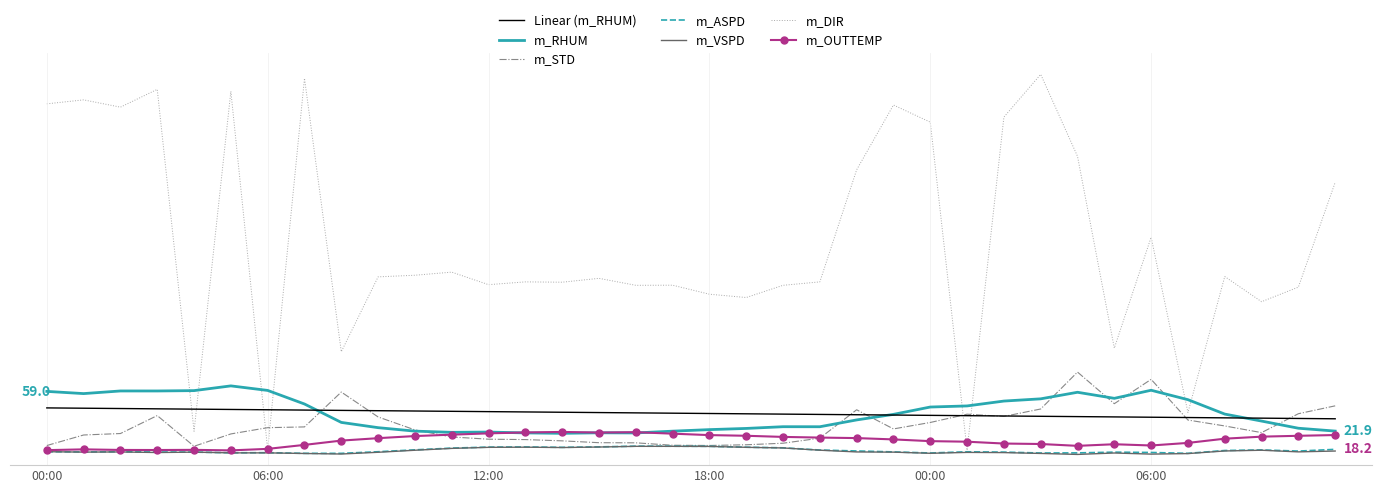

What are all the series names shown in the legend?

Linear (m_RHUM), m_RHUM, m_STD, m_ASPD, m_VSPD, m_DIR, m_OUTTEMP